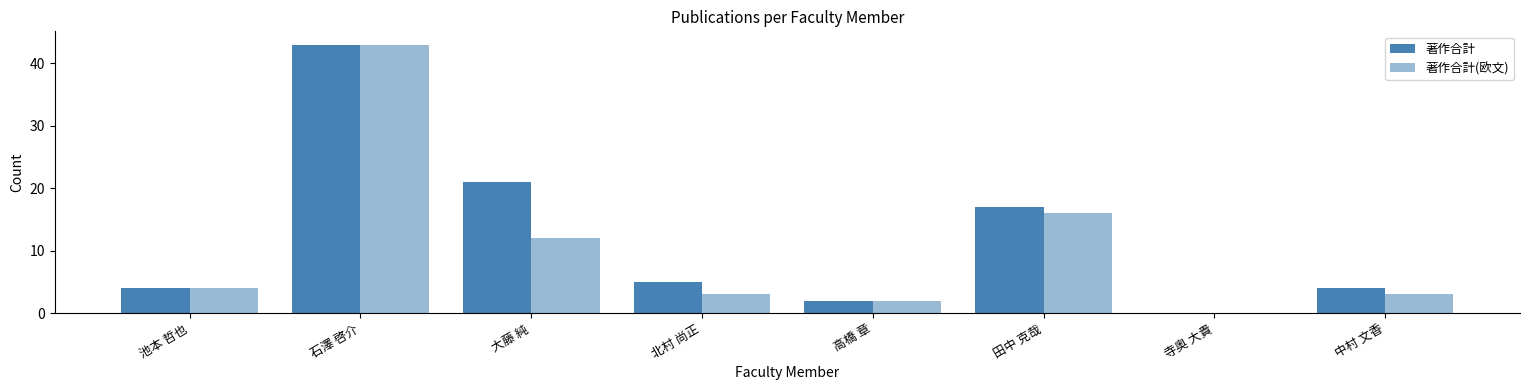

How many positive values does the 著作合計(欧文) series have?

7